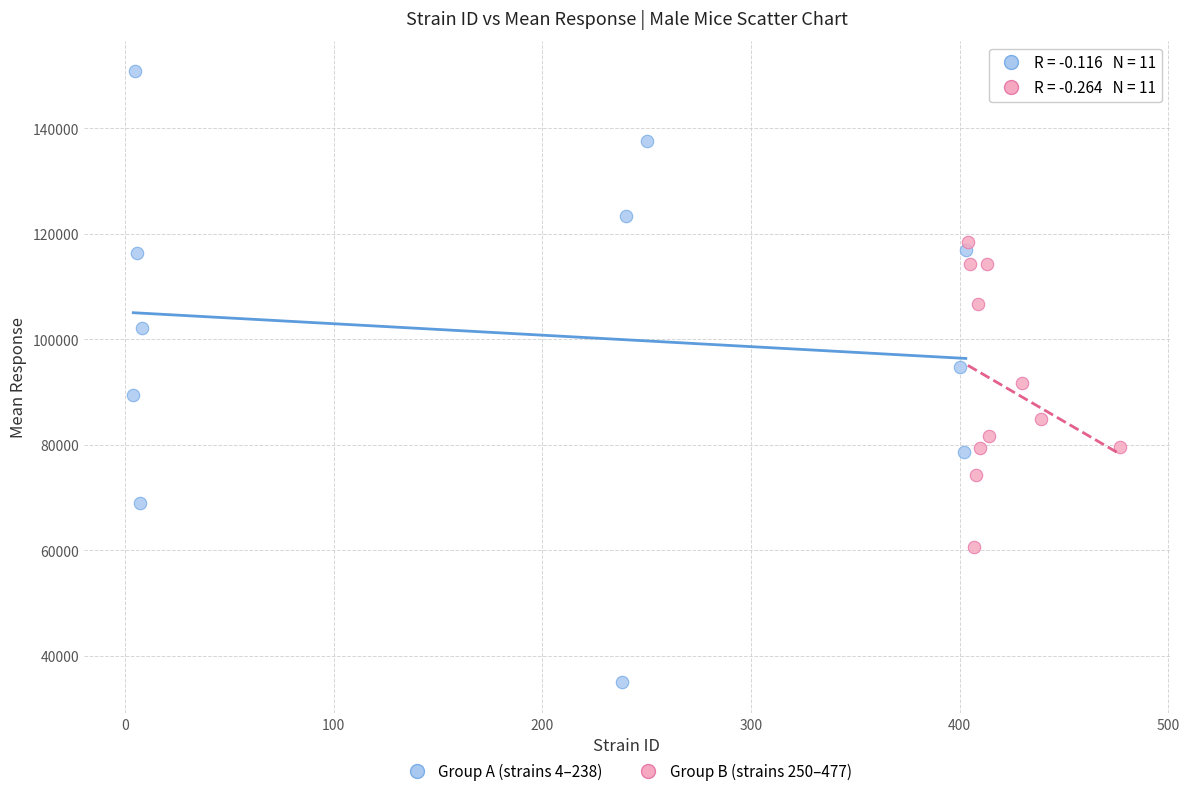

Which series has the largest Y range (max minus min)?

Group A (strains 4–238)